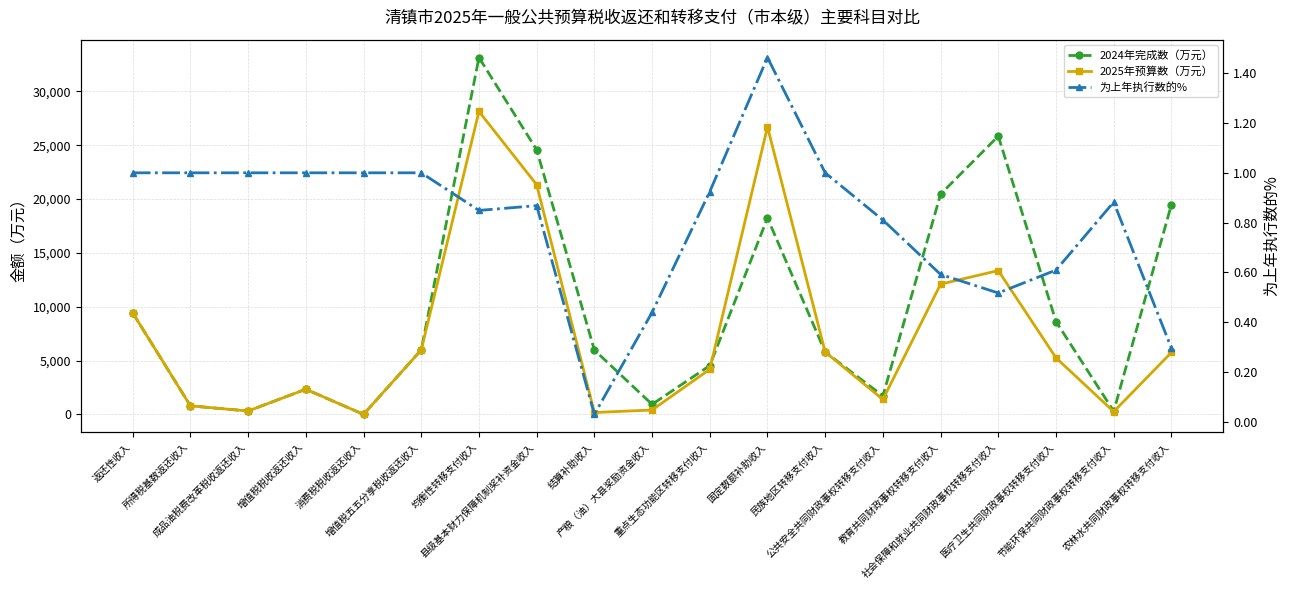

Does the chart display data point markers on the line(s)?

Yes